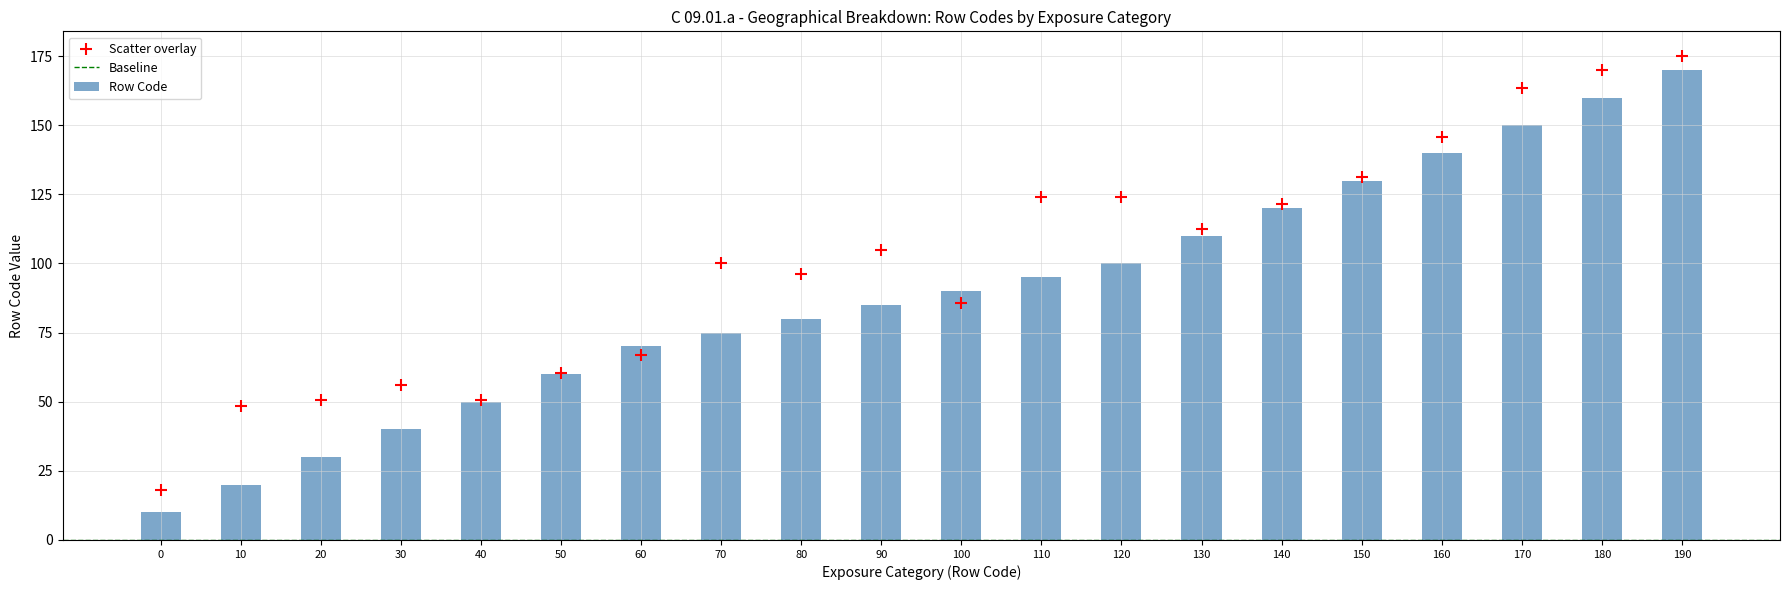

The value of Row Code at 110 is 168. True or false?

False